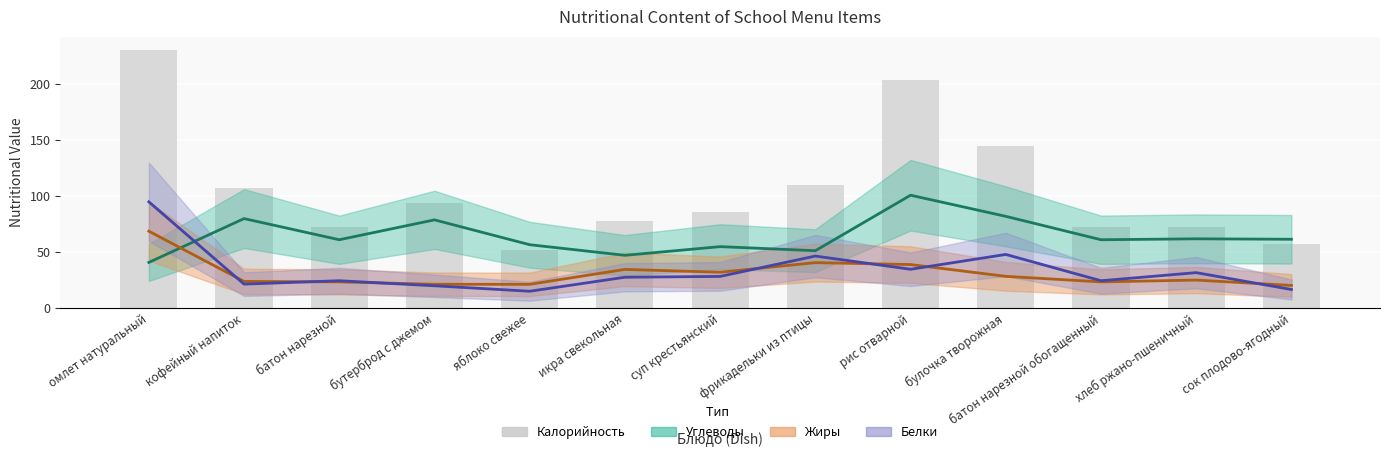

What is the total value across all series at хлеб ржано-пшеничный?

190.6